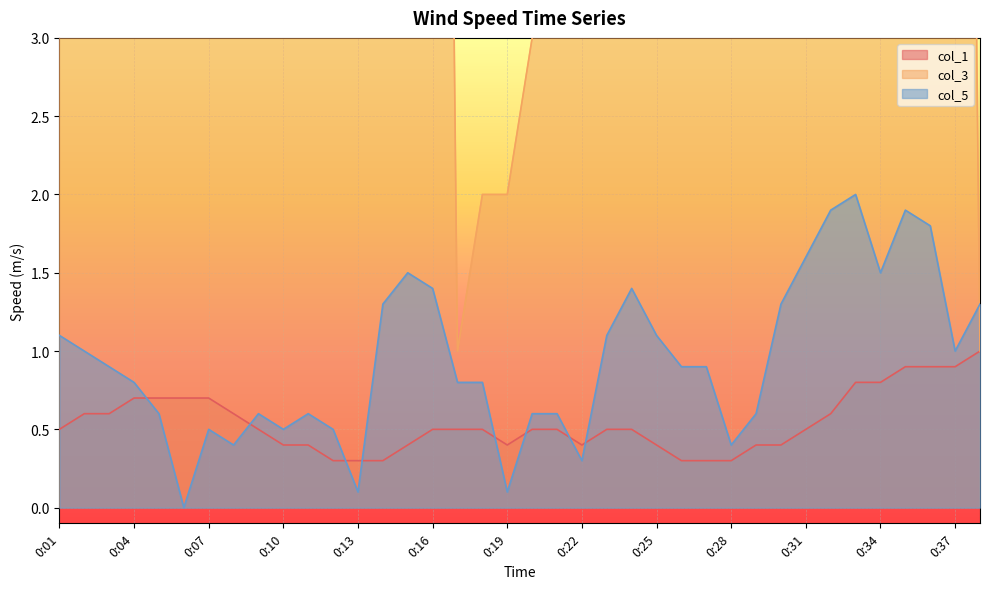

What is the total value across all series at 0:18?

3.3